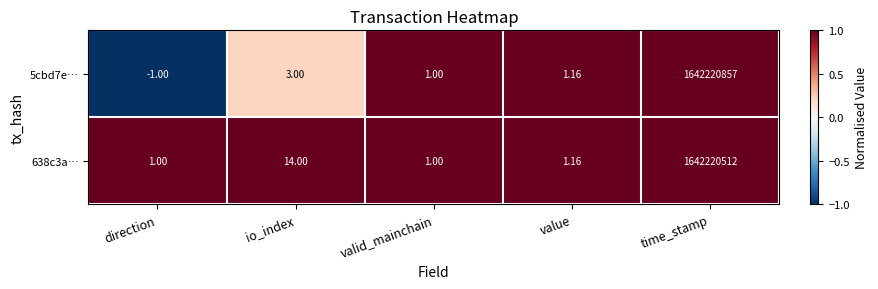

What is the difference between the highest and lowest values at direction?

2.0